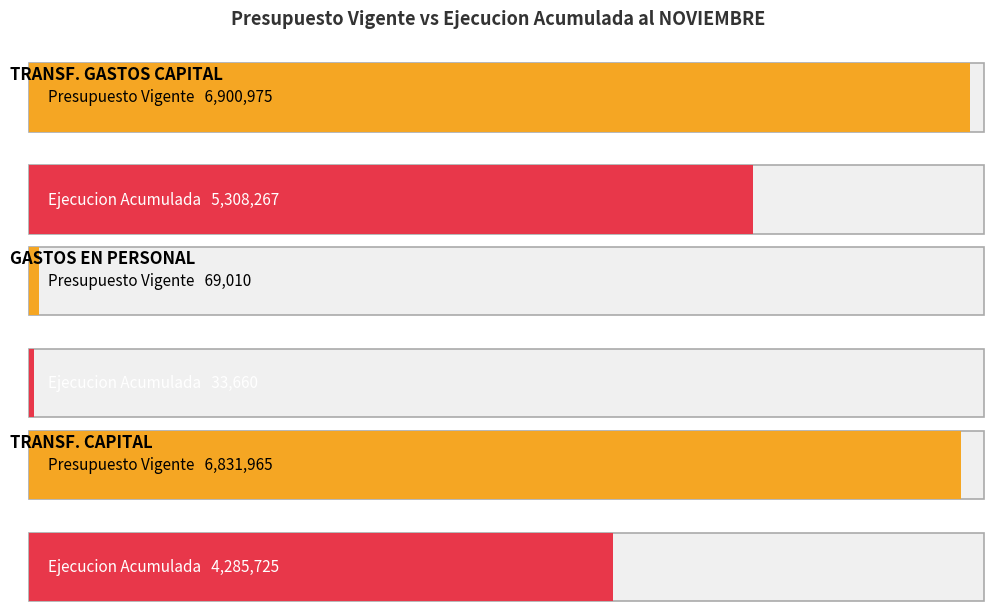

Rank the categories by Presupuesto Vigente value from highest to lowest.

TRANSFERENCIAS PARA GASTOS DE CAPITAL, TRANSFERENCIAS DE CAPITAL, GASTOS EN PERSONAL